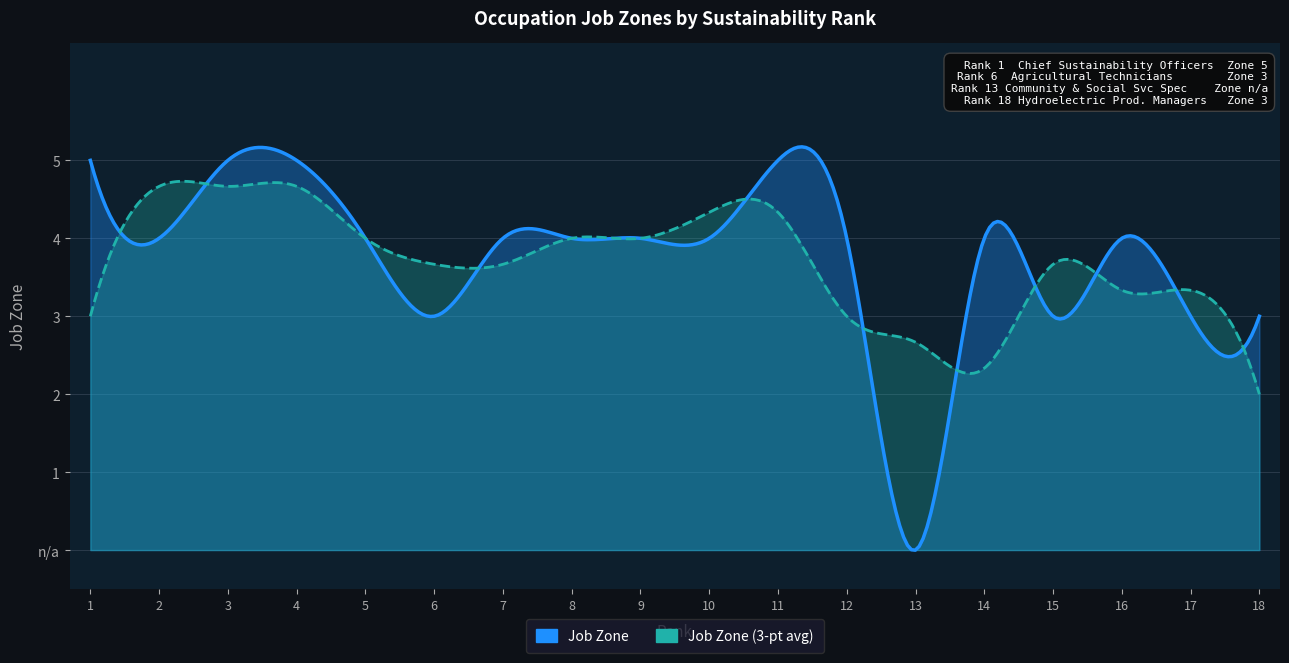

Is it true that the value at 9 is 7?

False